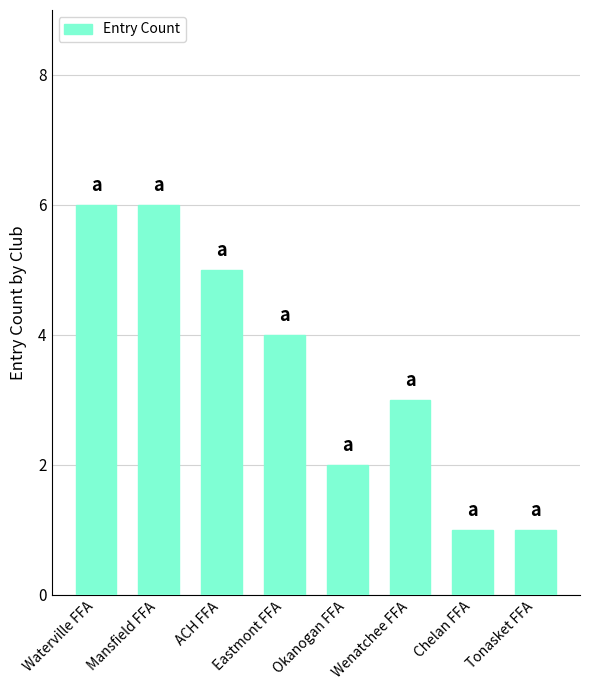

How many bars are there in total?

8